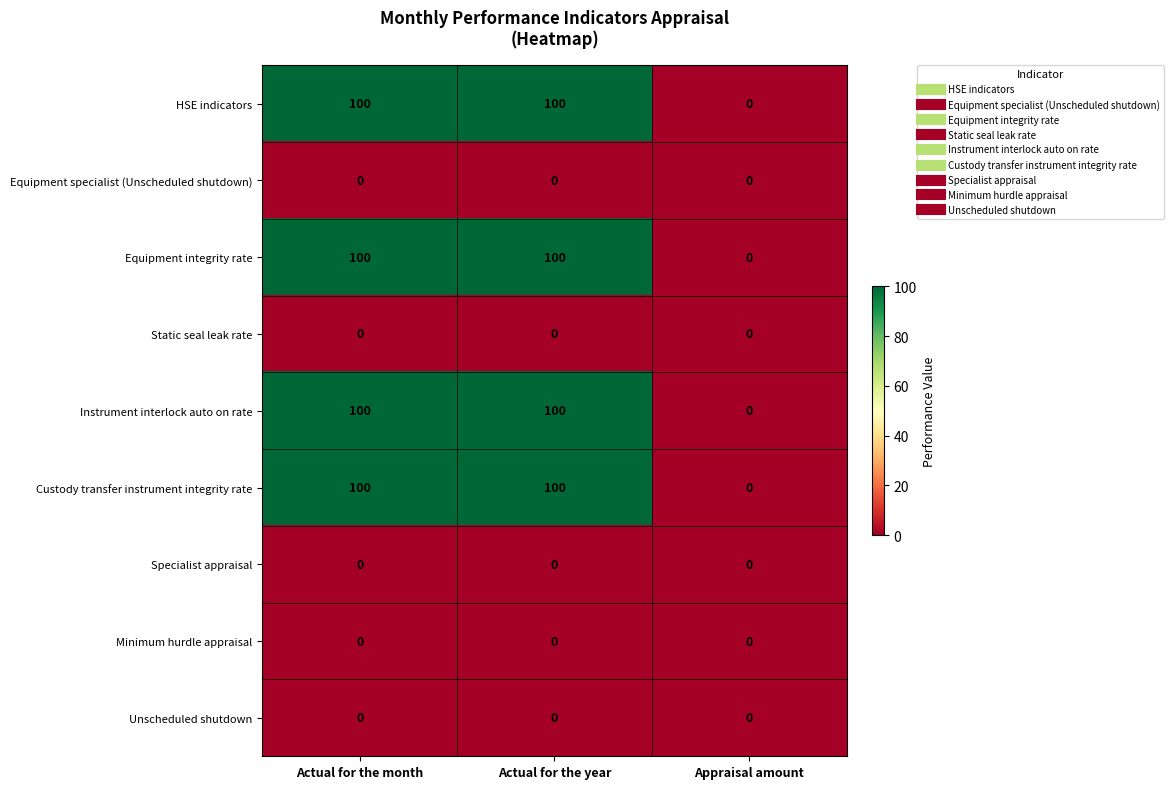

What is the spread (max minus min) of values at Actual for the month?

100